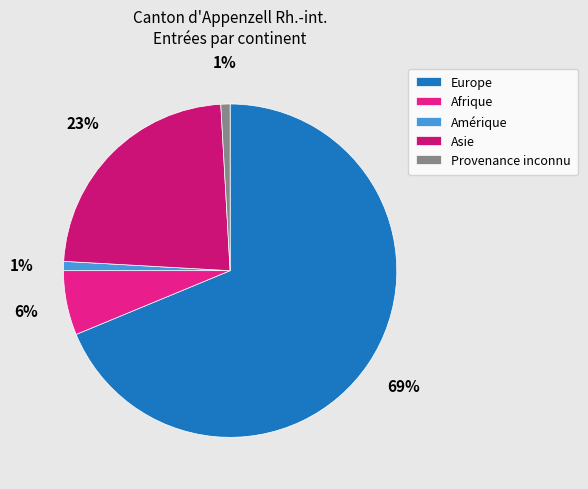

Is it true that Provenance inconnu is 14% of the pie?

False